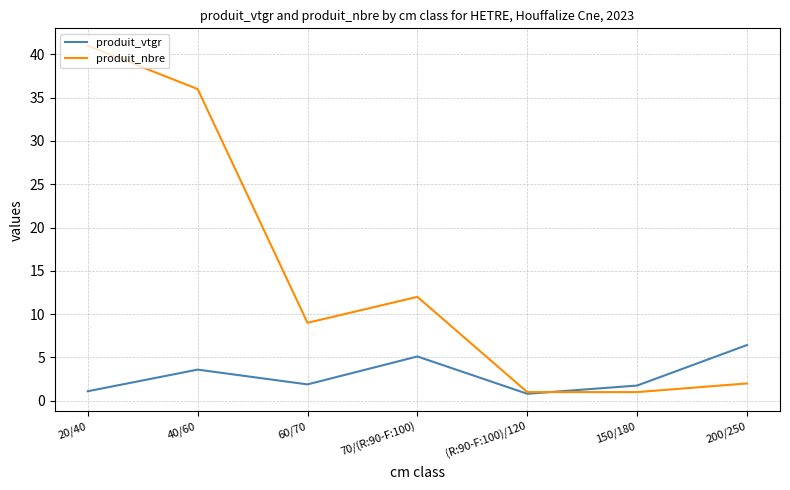

True or false: produit_vtgr has more than 0 points higher than both neighbors.

True